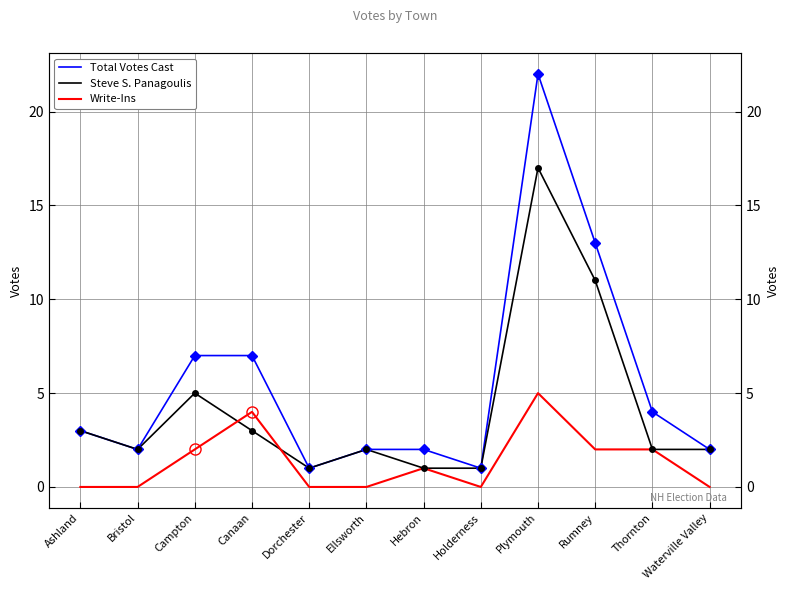

Reading left to right, what are all the values shown in this chart?

Total Votes Cast: 3	2	7	7	1	2	2	1	22	13	4	2
Steve S. Panagoulis: 3	2	5	3	1	2	1	1	17	11	2	2
Write-Ins: 0	0	2	4	0	0	1	0	5	2	2	0